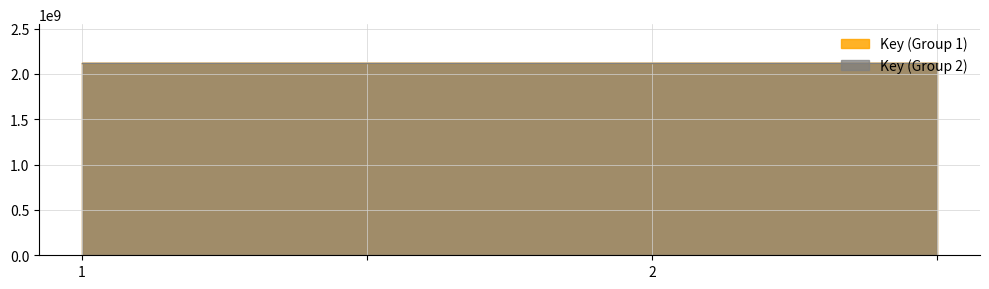

Reading right to left, transcribe all the data shown in this chart.

=2124658350	2=2124658350	=2124664426	1=2124664426